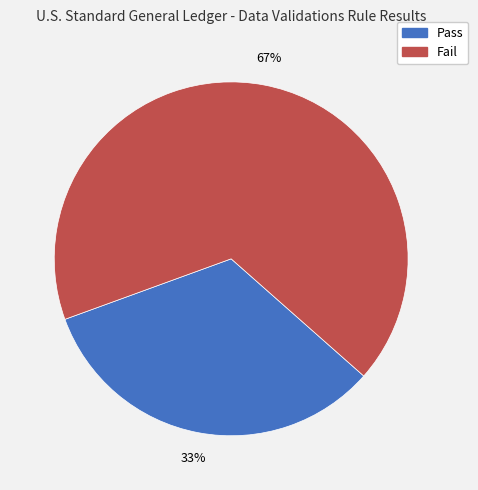

What is the ratio of the value at Pass to the value at Fail?

0.5